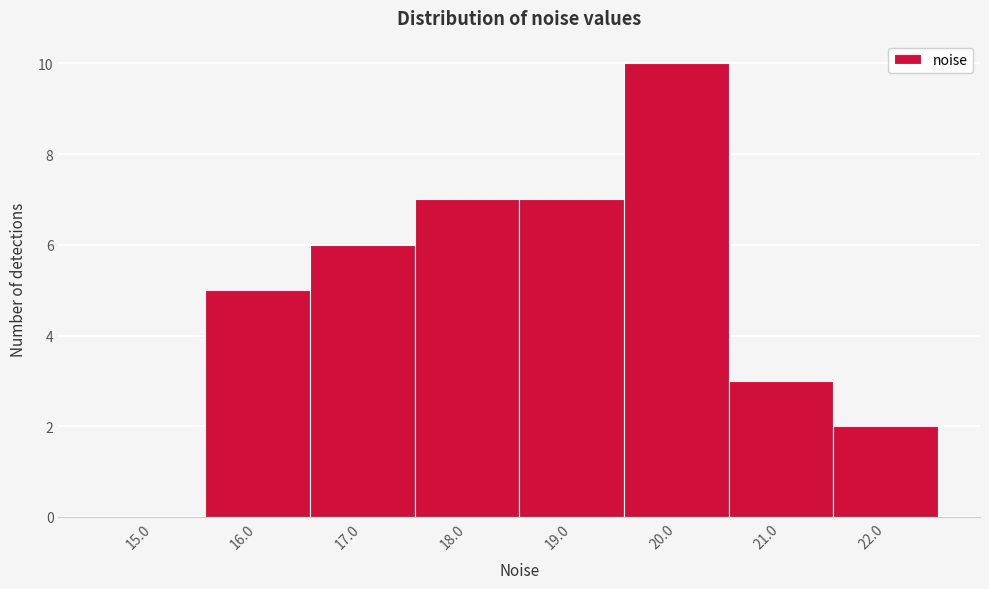

Reading left to right, transcribe this chart: for each bar, give the range it covers on the x-axis and its height. The values are not printed on the chart, so give them approximately, as read against the axis.

14.5 to 15.5: 0
15.5 to 16.5: 5
16.5 to 17.5: 6
17.5 to 18.5: 7
18.5 to 19.5: 7
19.5 to 20.5: 10
20.5 to 21.5: 3
21.5 to 22.5: 2